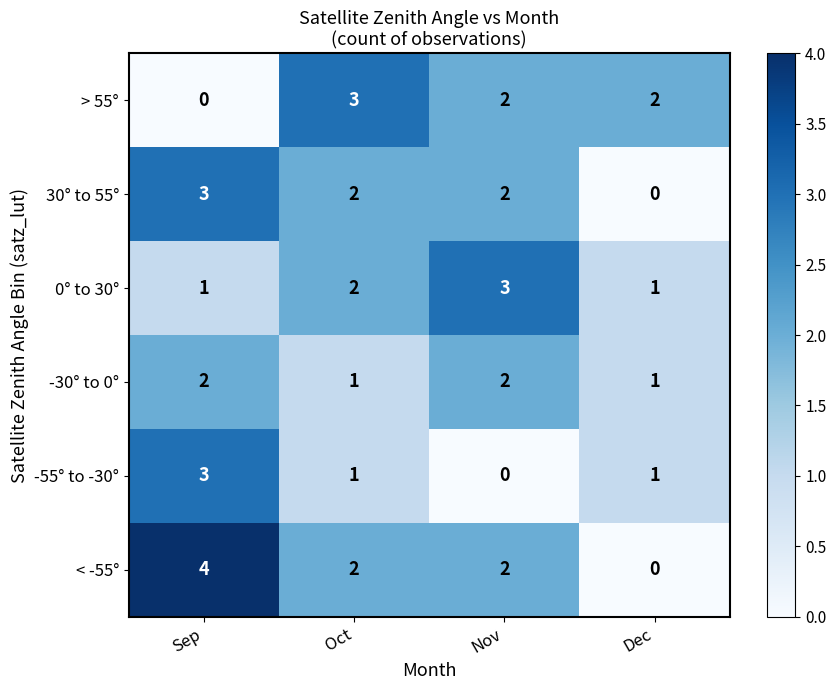

Which series changed the most between Sep and Dec?

< -55°